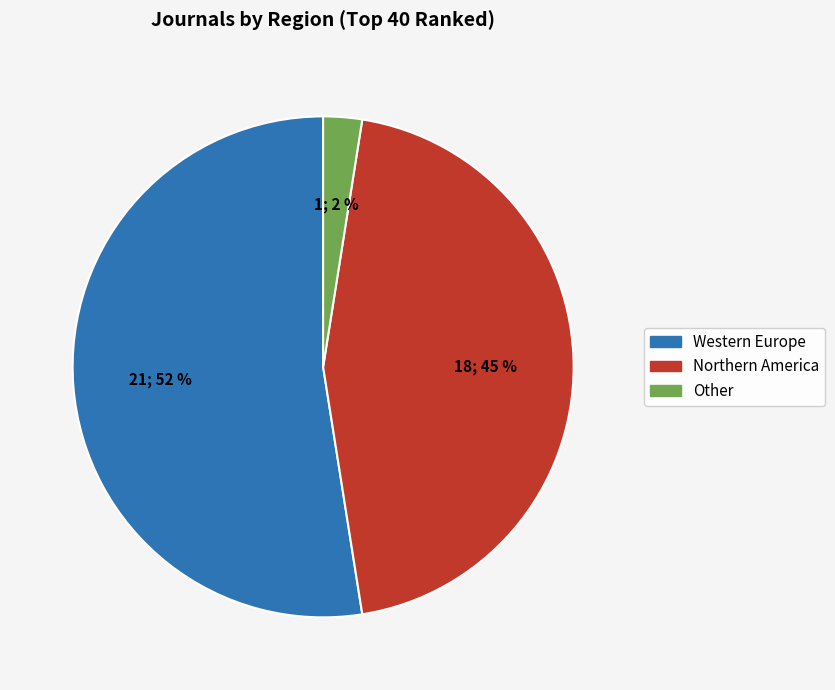

To the nearest percent, what is the difference between the largest and smallest slice percentages?

50%